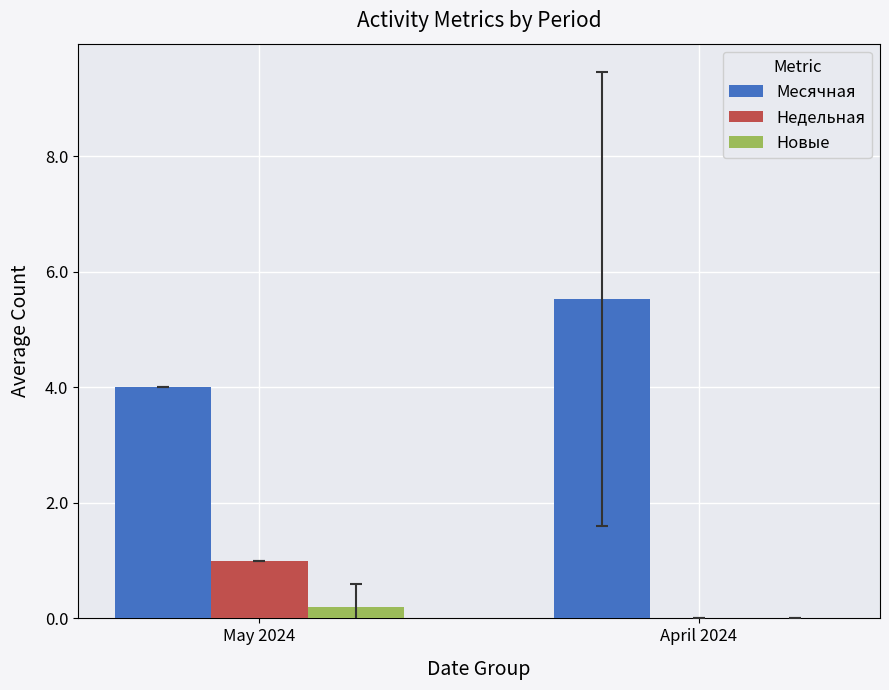

Reading left to right, what are all the values shown in this chart?

Месячная: 4.0	5.5
Недельная: 1.0	0.0
Новые: 0.2	0.0